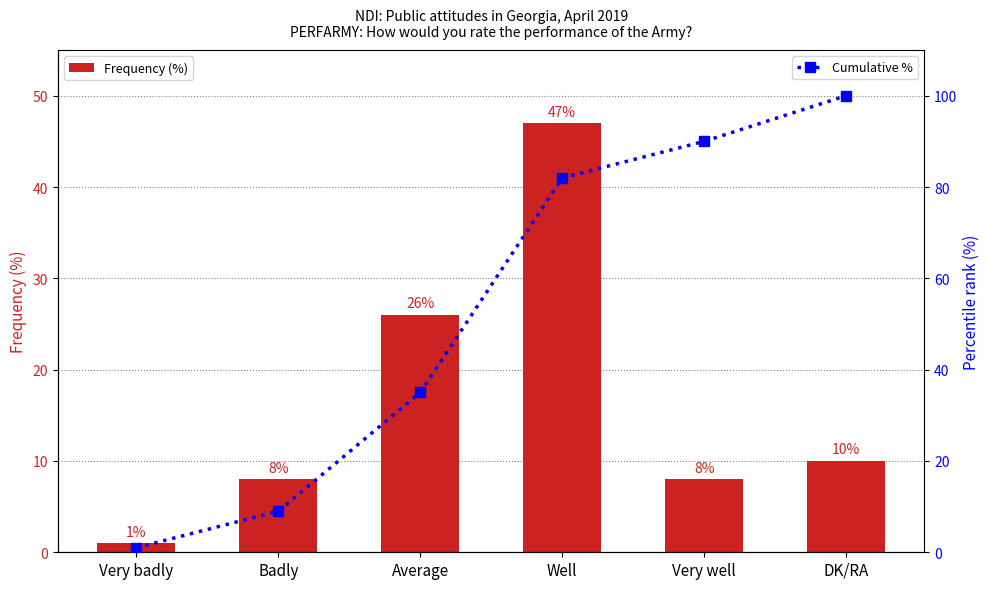

What is the sum of the Frequency (%) values at Very badly and DK/RA?

11